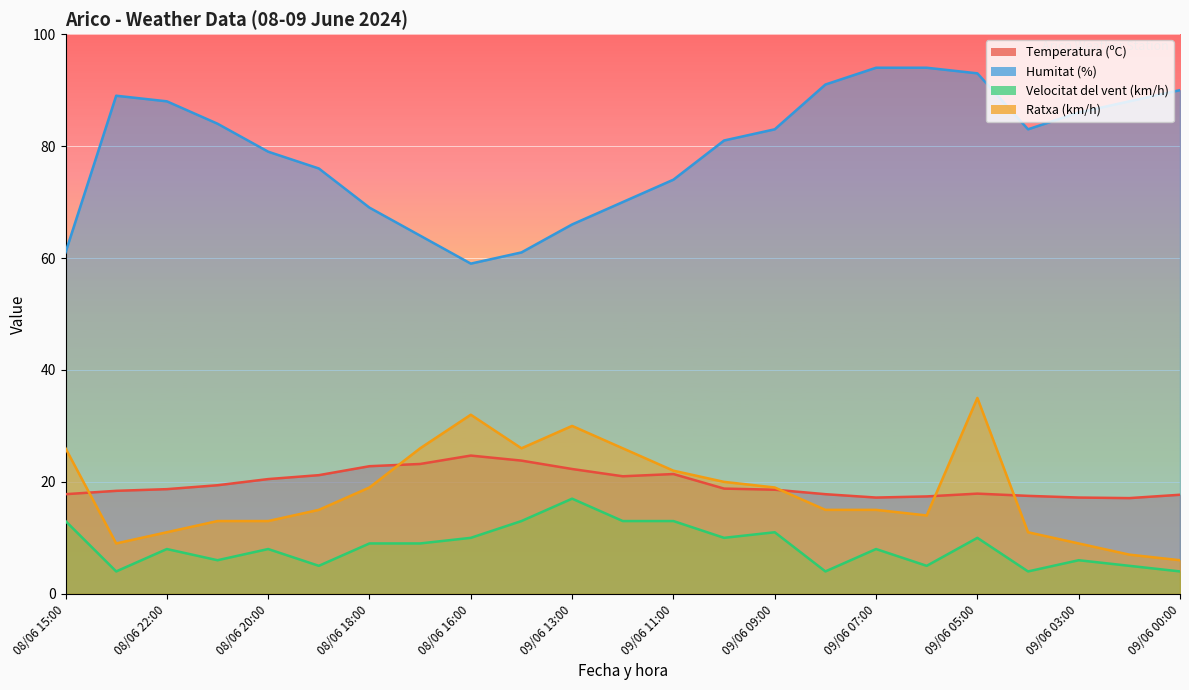

Where is the first local minimum for Ratxa (km/h)?

08/06 23:00